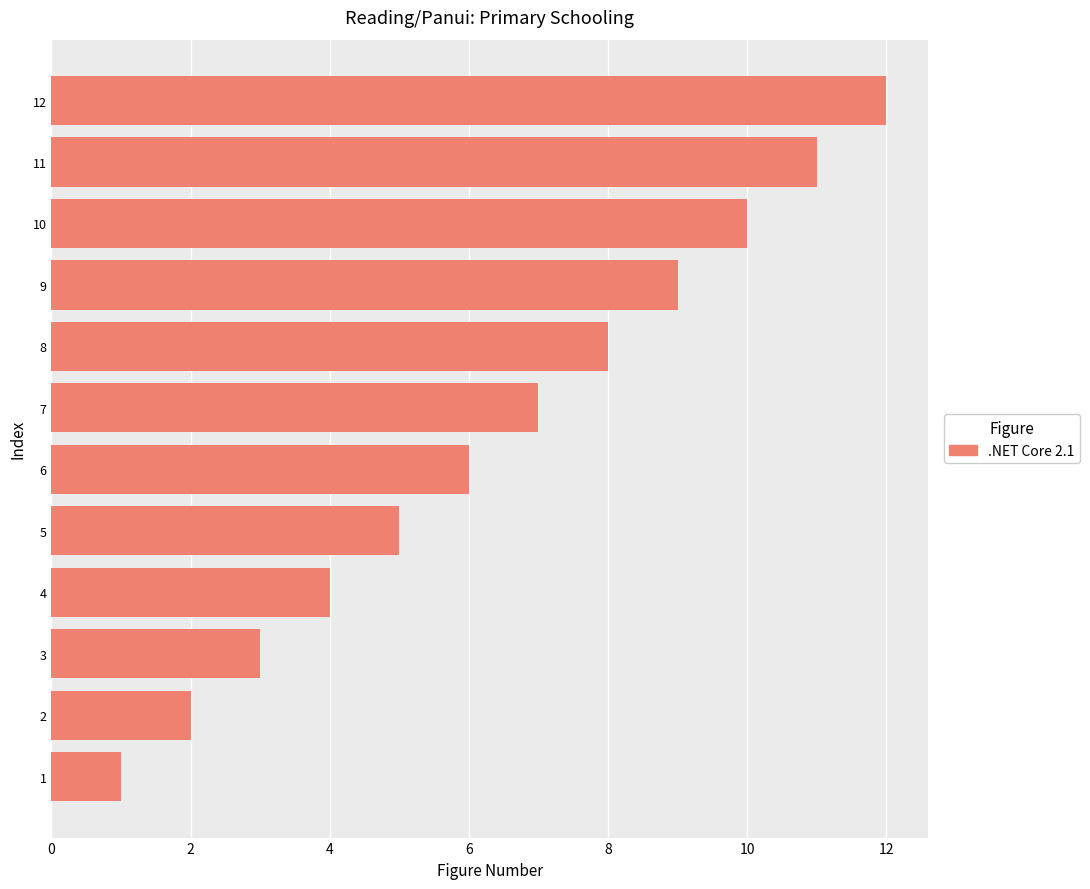

What is the difference between the second highest and second lowest values?

9